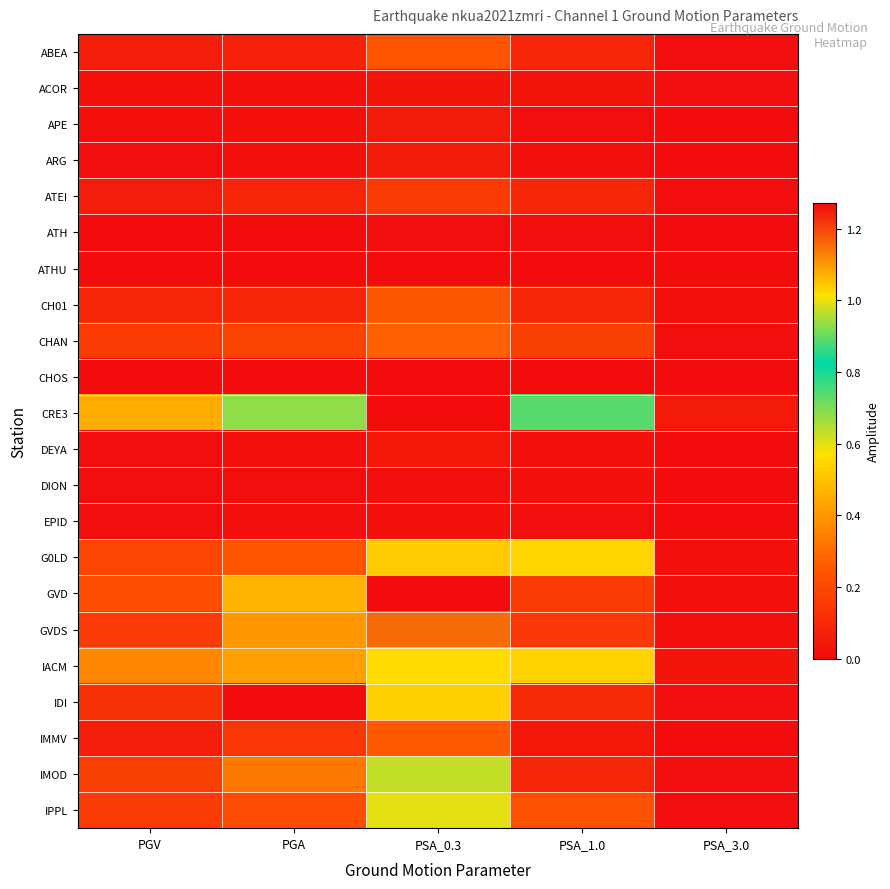

Rank the series at PGV from highest to lowest value.

CRE3, IACM, GVD, G0LD, IMOD, CHAN, IPPL, GVDS, IDI, CH01, IMMV, ABEA, ATEI, ACOR, APE, DEYA, ARG, DION, EPID, ATH, ATHU, CHOS